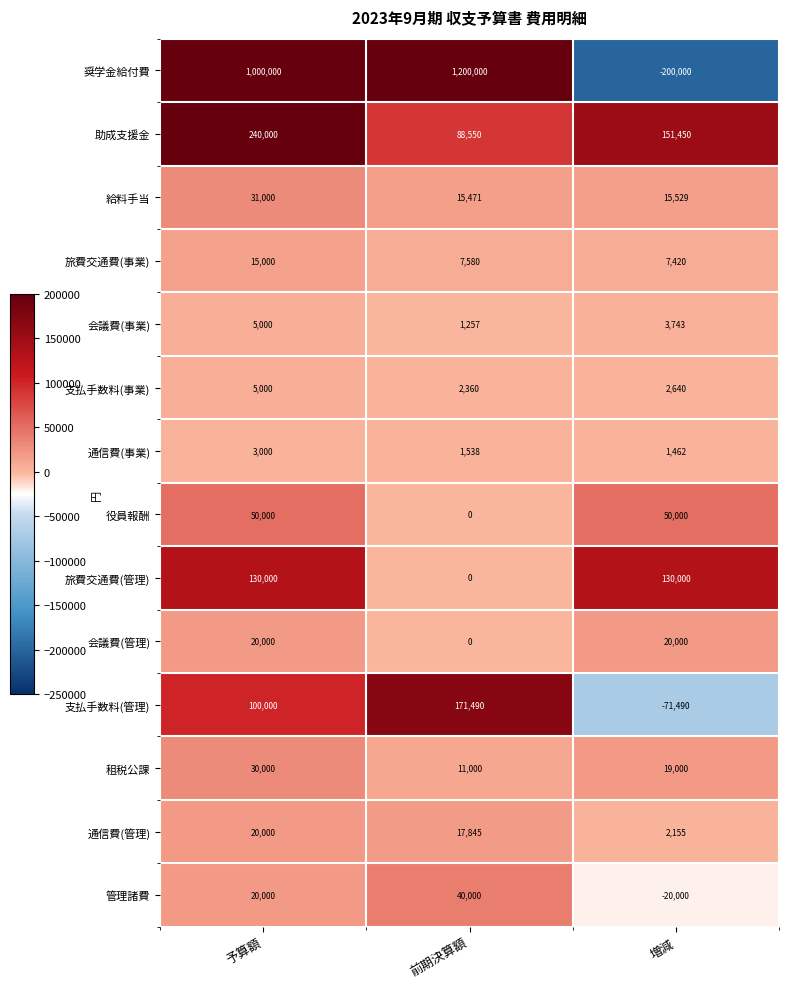

Which series has the largest range (max minus min)?

奨学金給付費